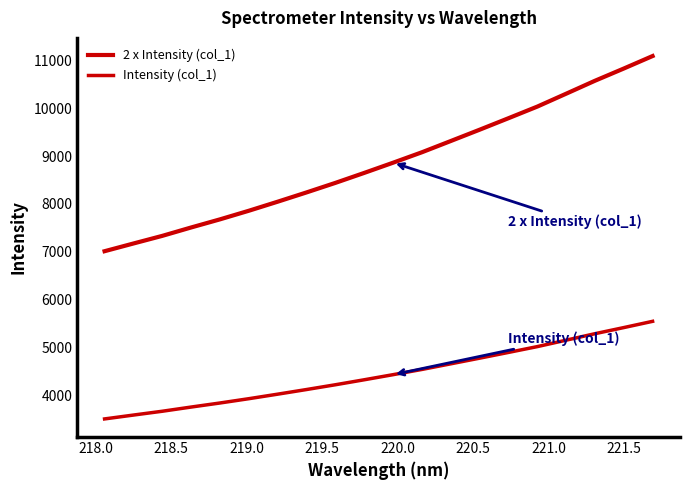

True or false: Intensity (col_1) and 2 x Intensity (col_1) intersect in this chart.

False